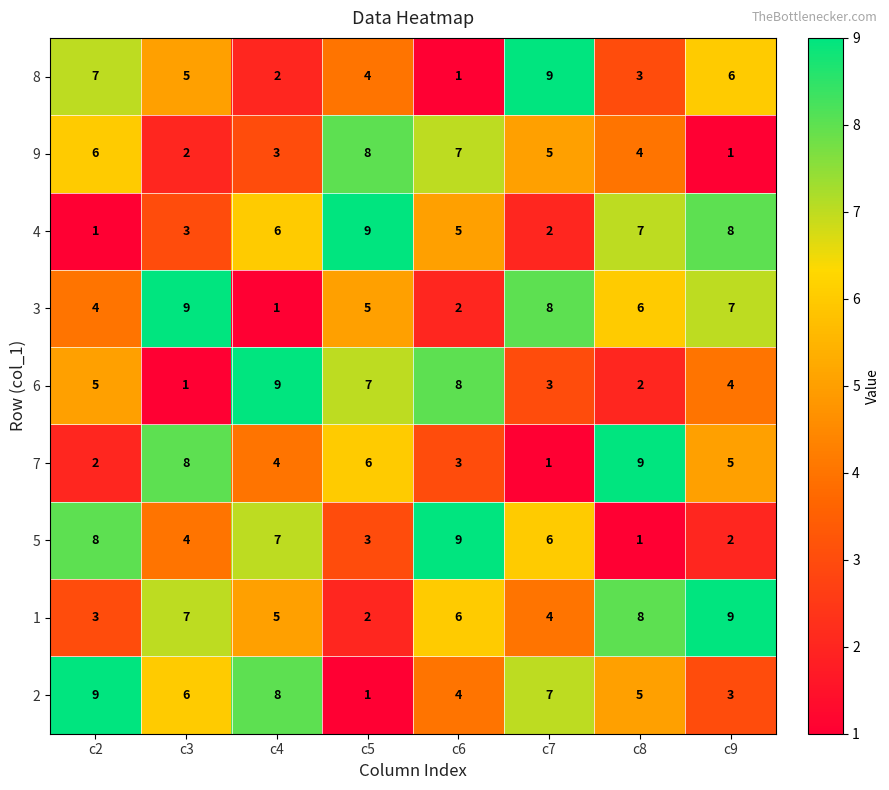

What is the sum of all 2 values?

43